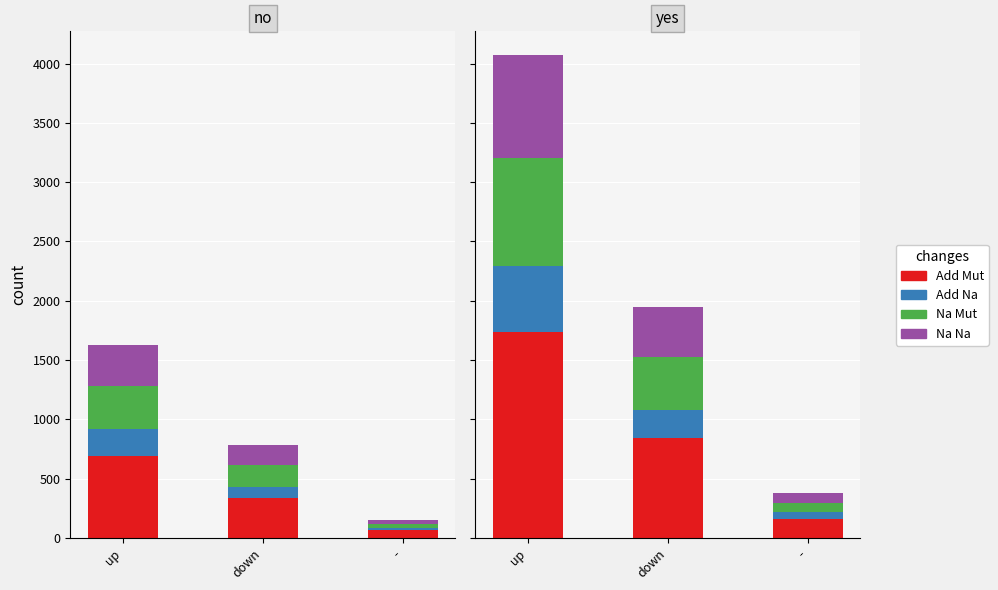

What is the maximum value for Add Na?

561.0